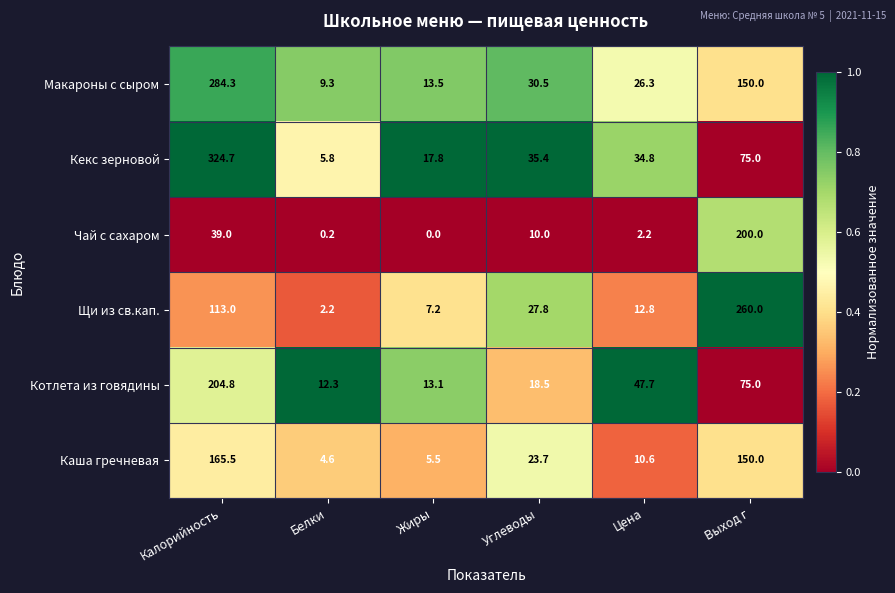

At which label is Чай с сахаром closest to 100?

Калорийность